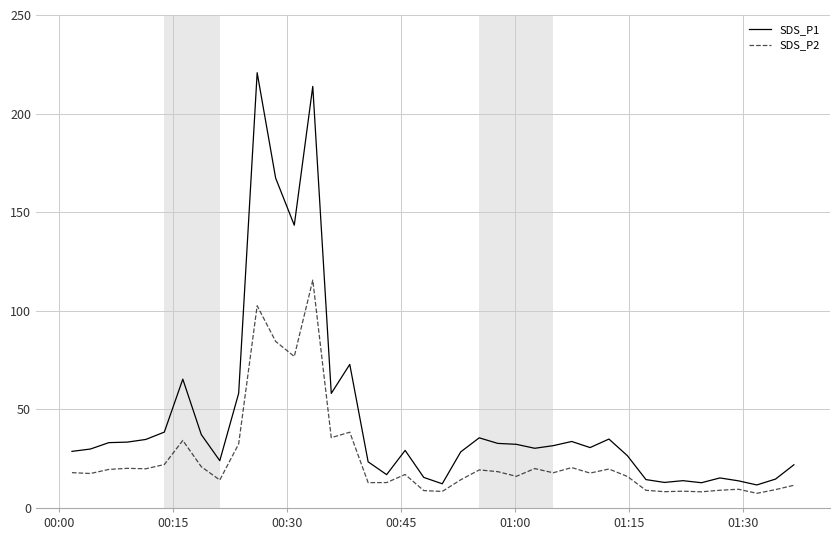

True or false: SDS_P1 has more than 0 points higher than both neighbors.

True